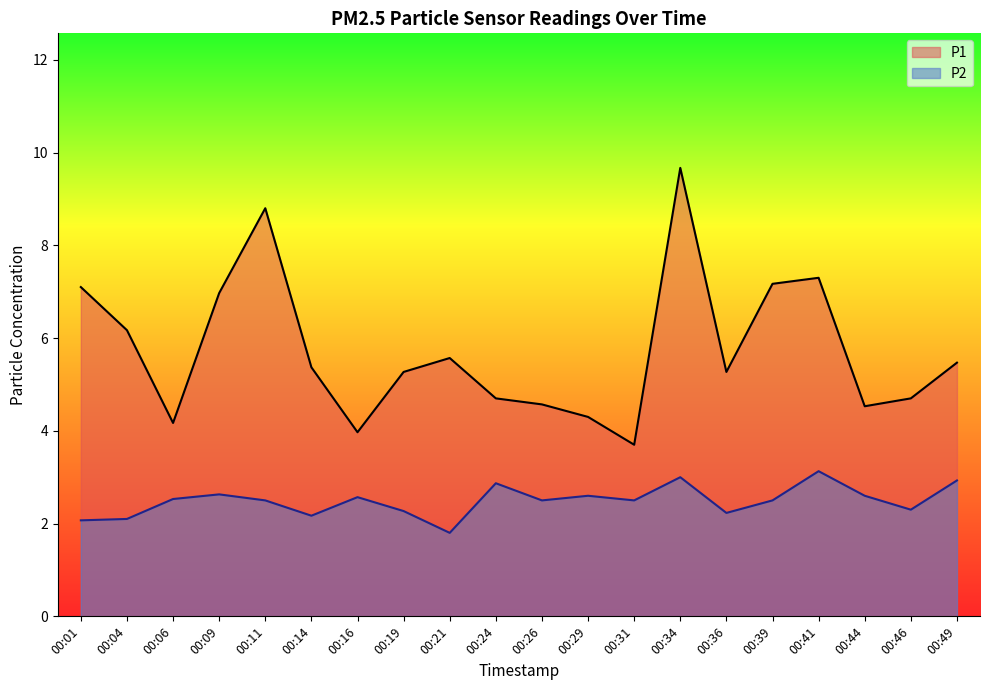

True or false: P1 has a value of 6.0 at 00:26.

False